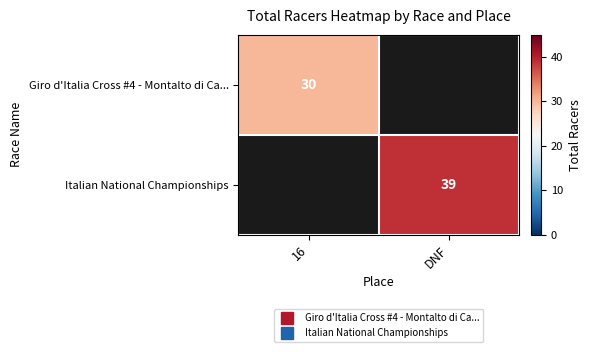

What is the minimum value for Giro d'Italia Cross #4 - Montalto di Ca...?

30.0